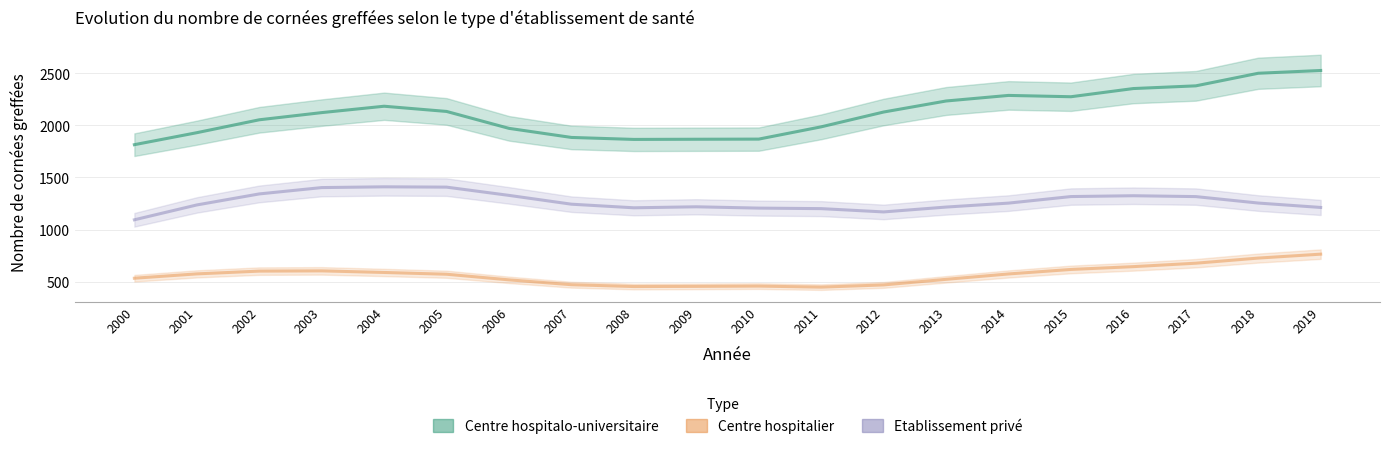

Which category has the lowest value across all series?

2011